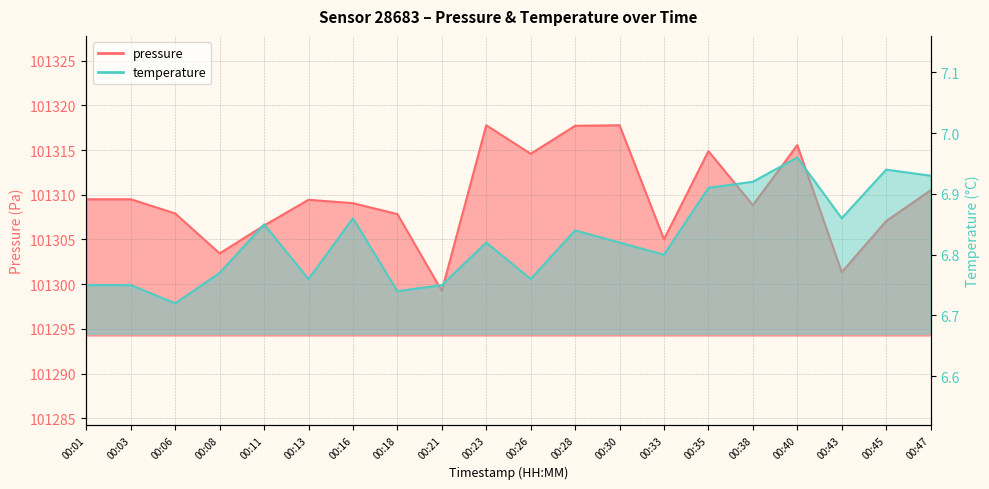

What is the value of the temperature point at the 15th from the left?

6.9